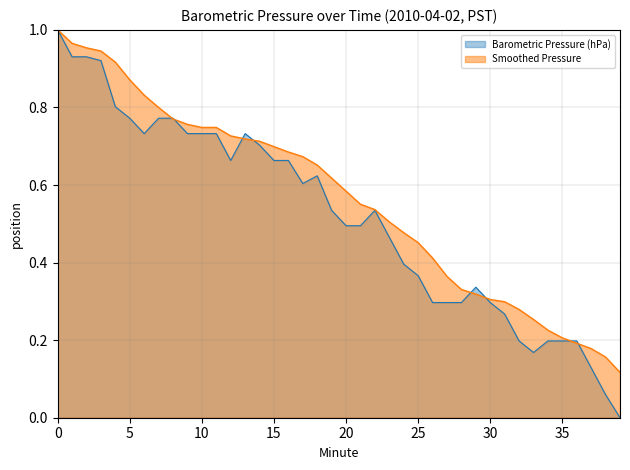

What is the value of the 11th point from the left?

0.7